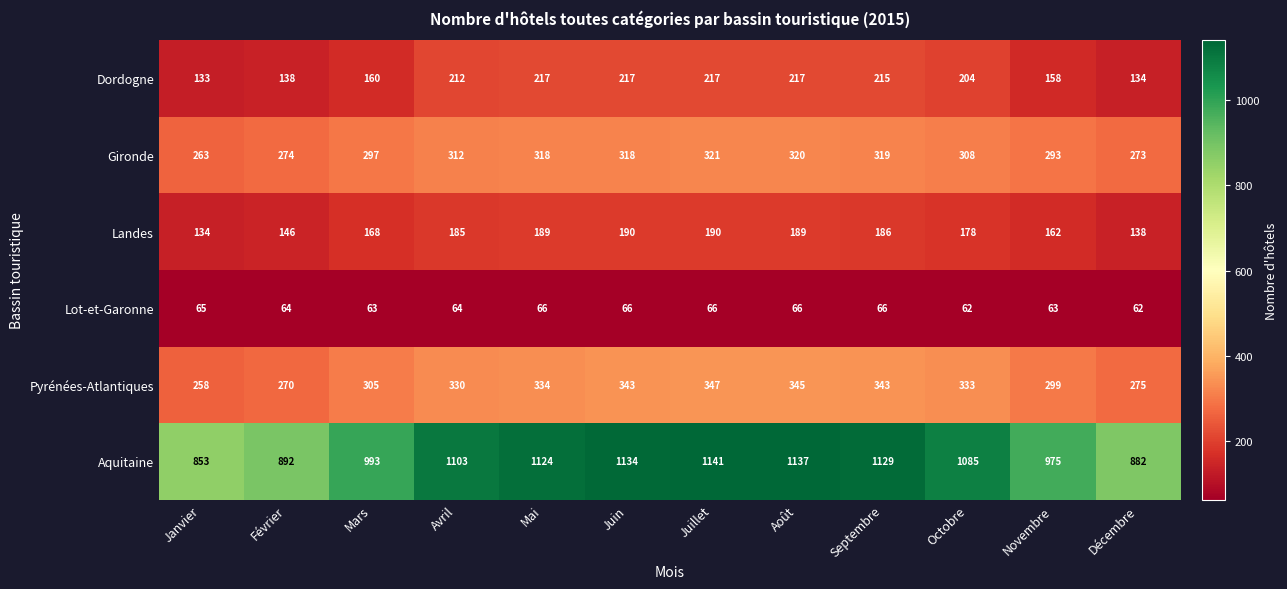

How many data points does each series have?

12